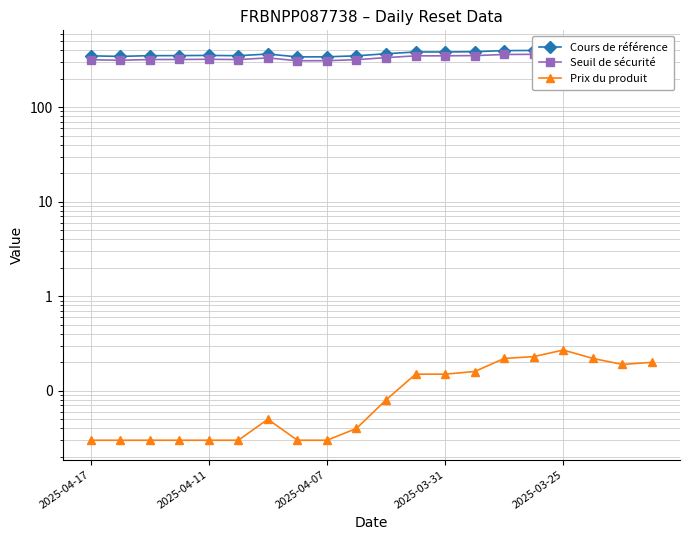

What is the maximum value shown in the chart?

403.6